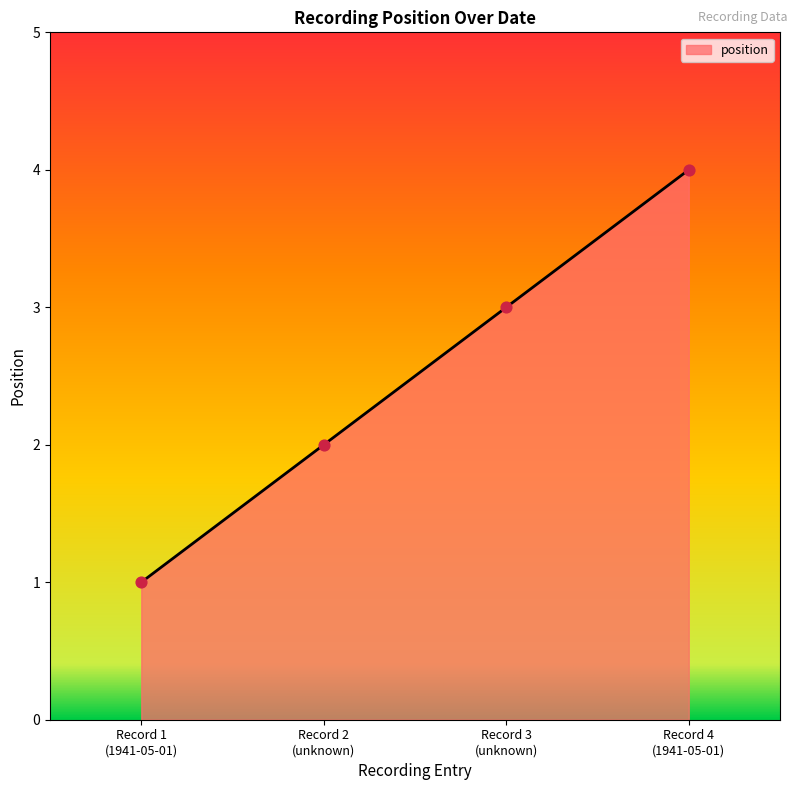

What is the greatest value displayed?

4